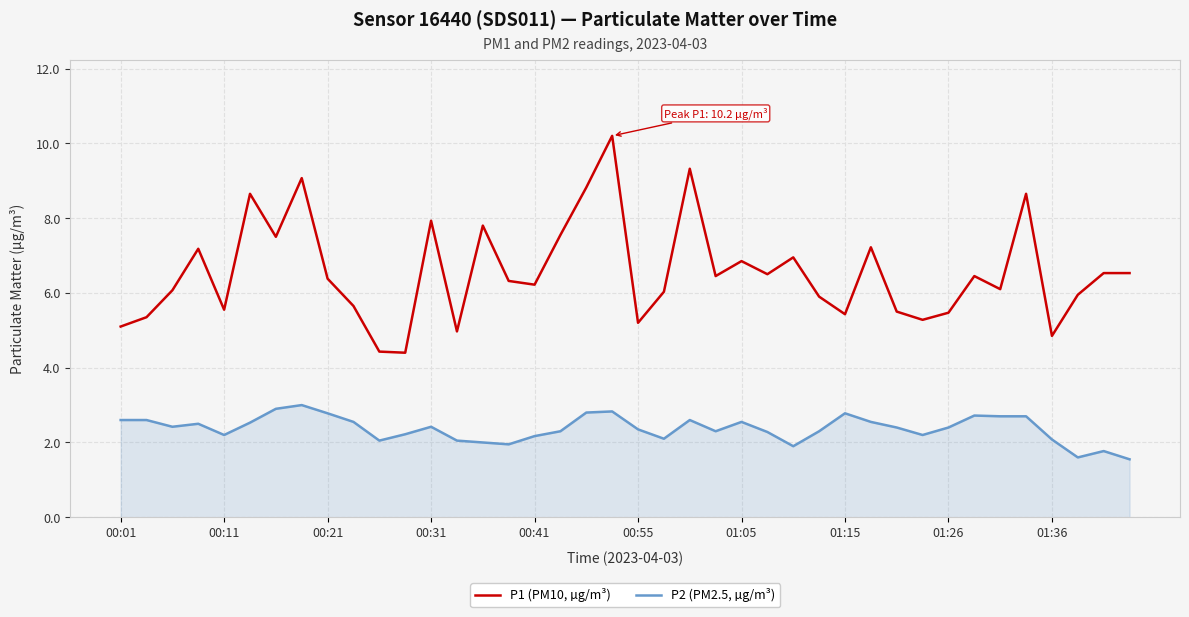

How many lines are shown in the chart?

2